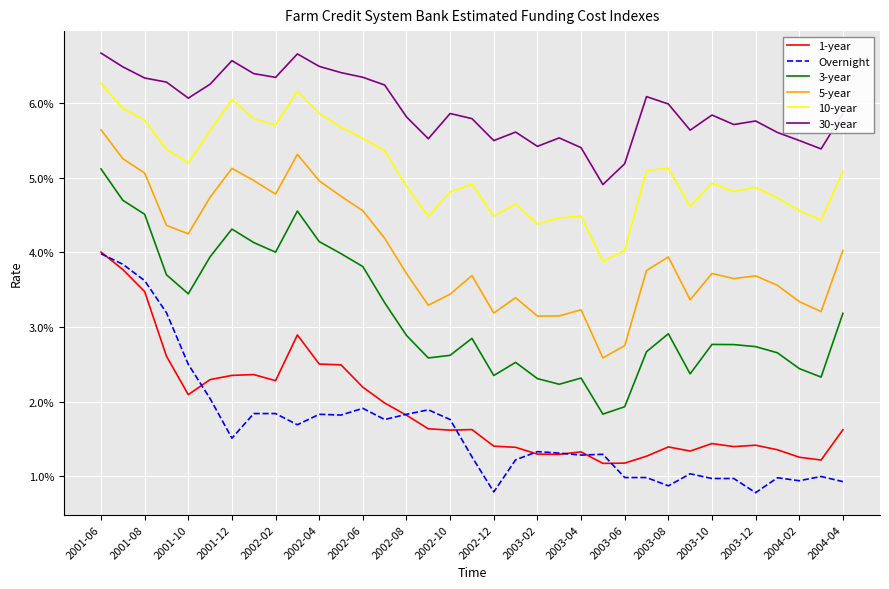

Does the chart have visible grid lines?

Yes